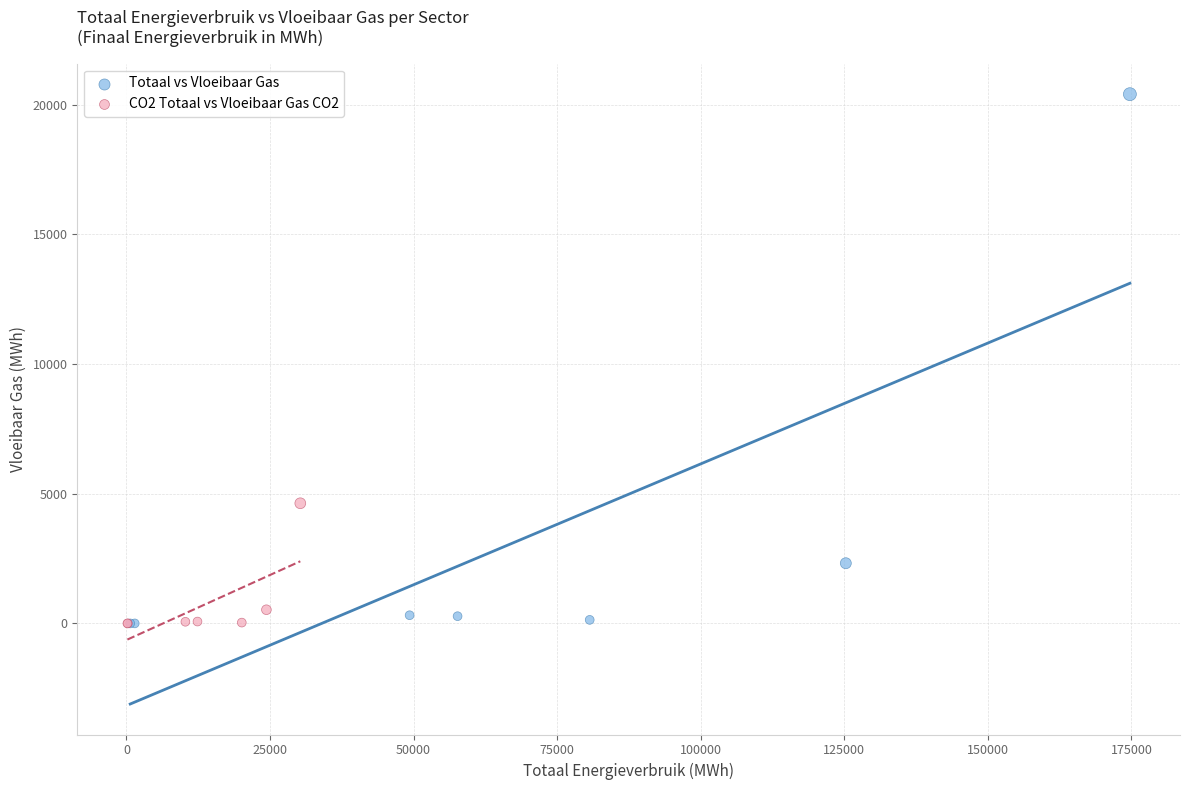

What are all the series names shown in the legend?

Totaal vs Vloeibaar Gas, CO2 Totaal vs Vloeibaar Gas CO2